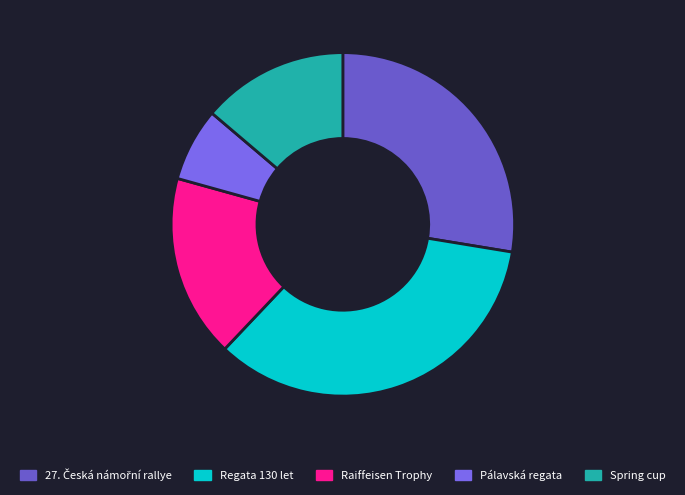

Do Regata 130 let and 27. Česká námořní rallye together represent more than half of the pie?

Yes